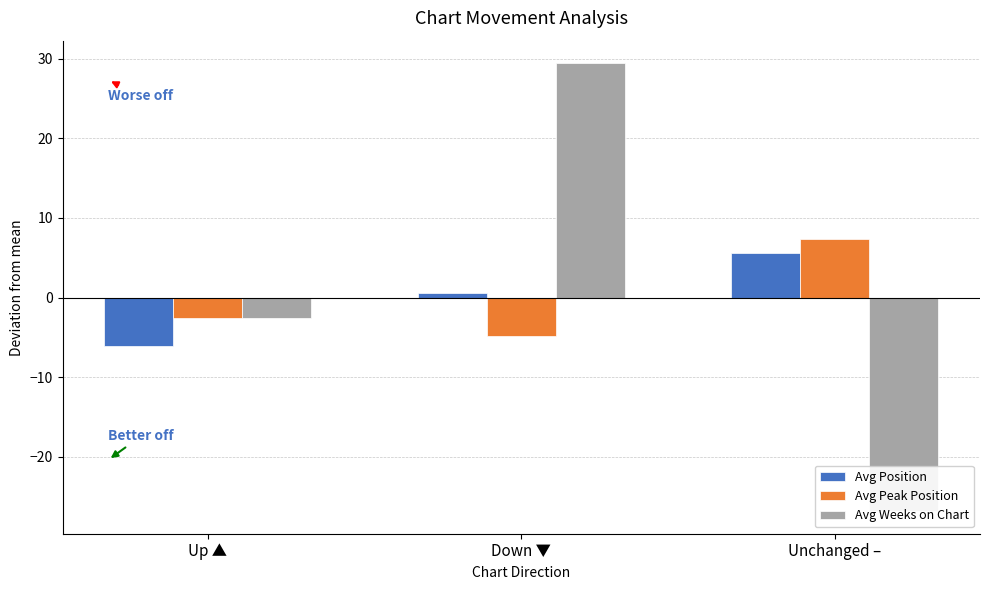

What is the label of the 2nd bar from the left?

Down ▼